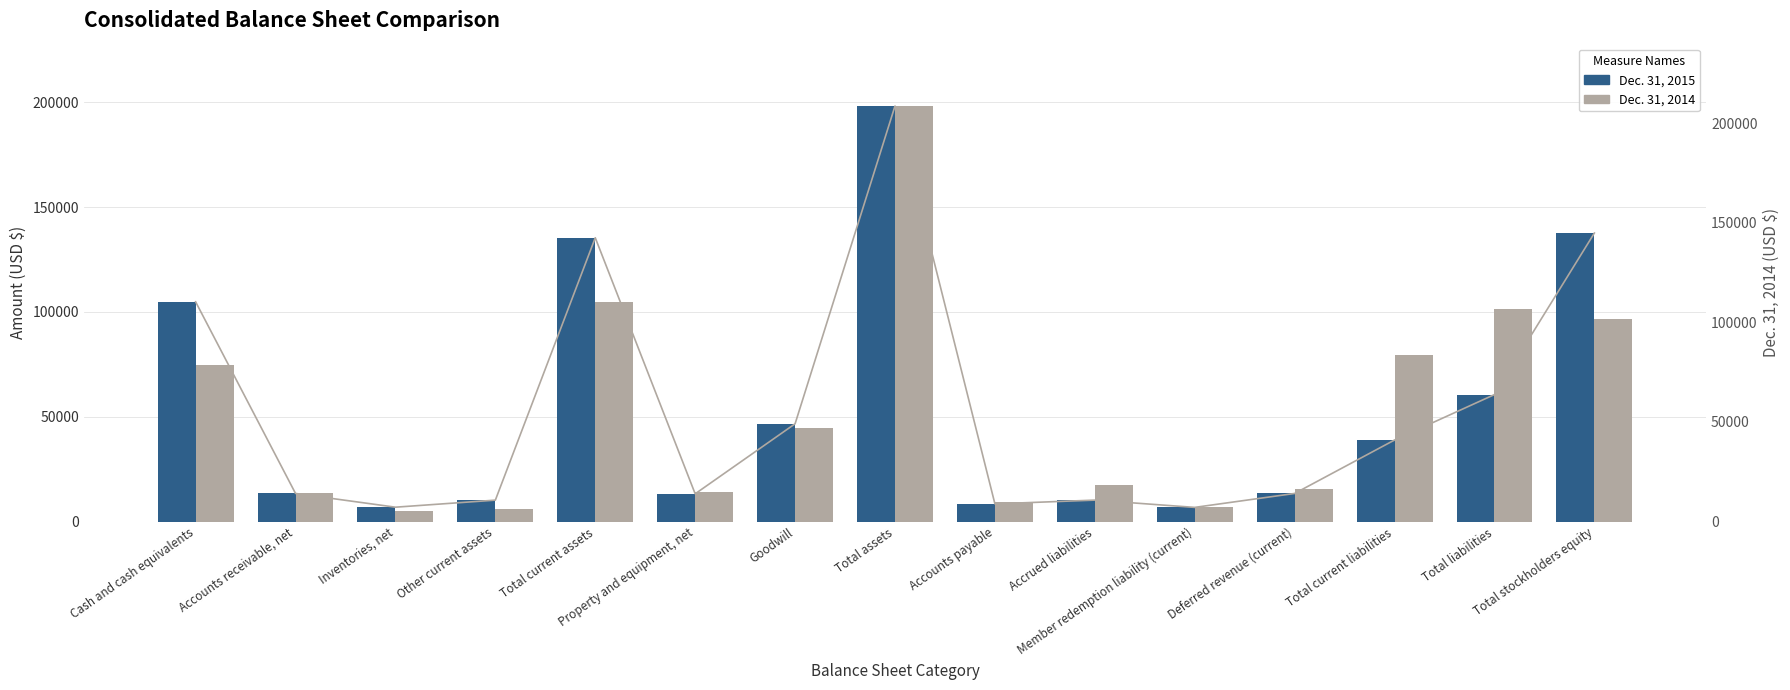

Reading right to left, list all the values displayed in this chart.

Dec. 31, 2015: 137620	60590	38924	13431	6781	10252	8460	198210	46660	13256	135375	10241	6878	13424	104832
Dec. 31, 2014: 101713	106882	83781	16168	7287	18545	9707	208595	46862	15040	110438	6415	5413	14112	78634